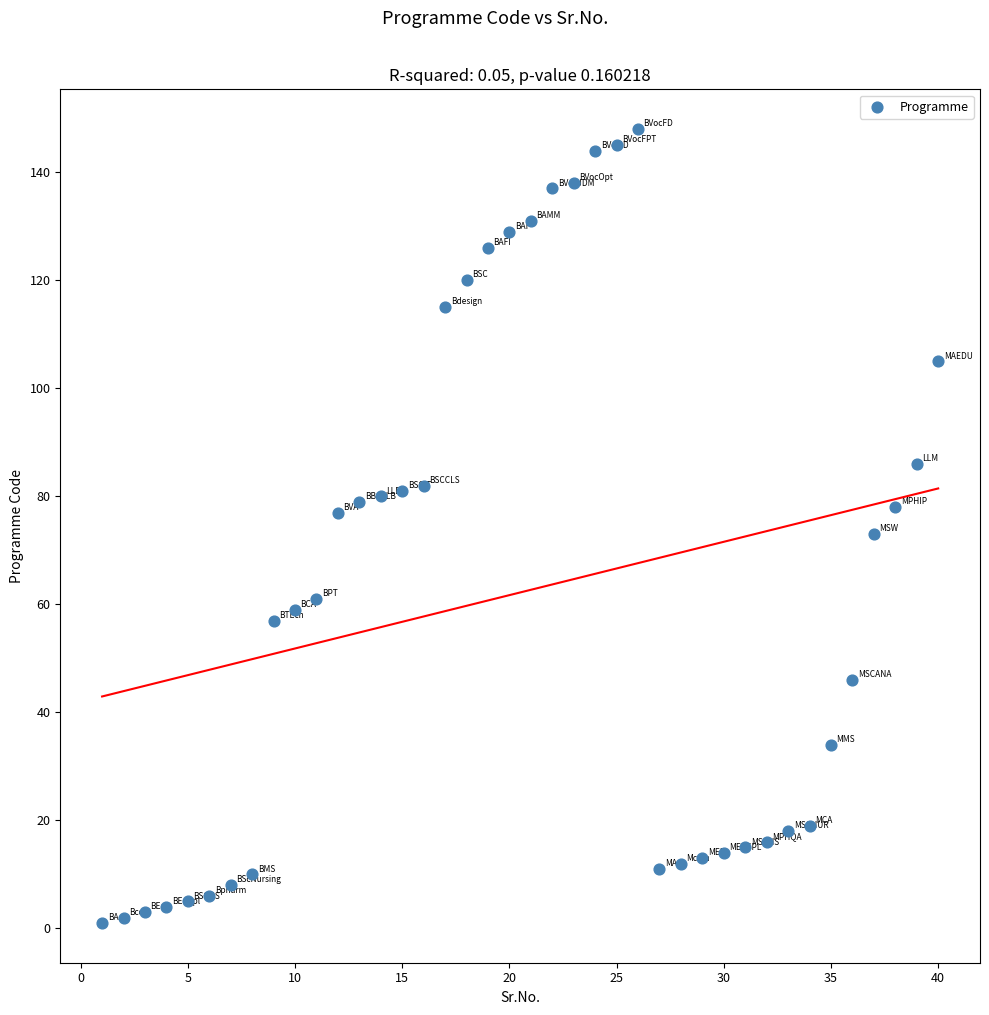

What is the range of Y values (max minus min)?

147